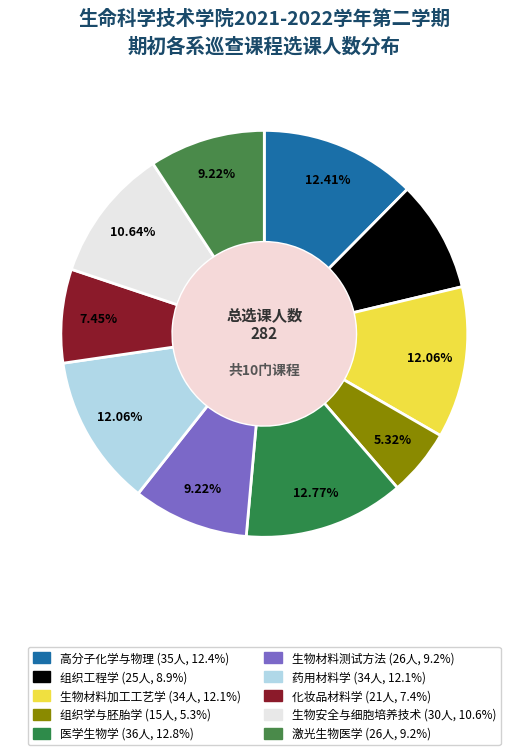

Is 药用材料学 the majority of the pie?

No